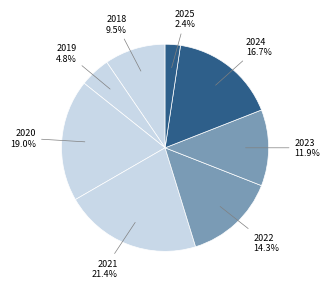

Count the number of slices in the pie.

8